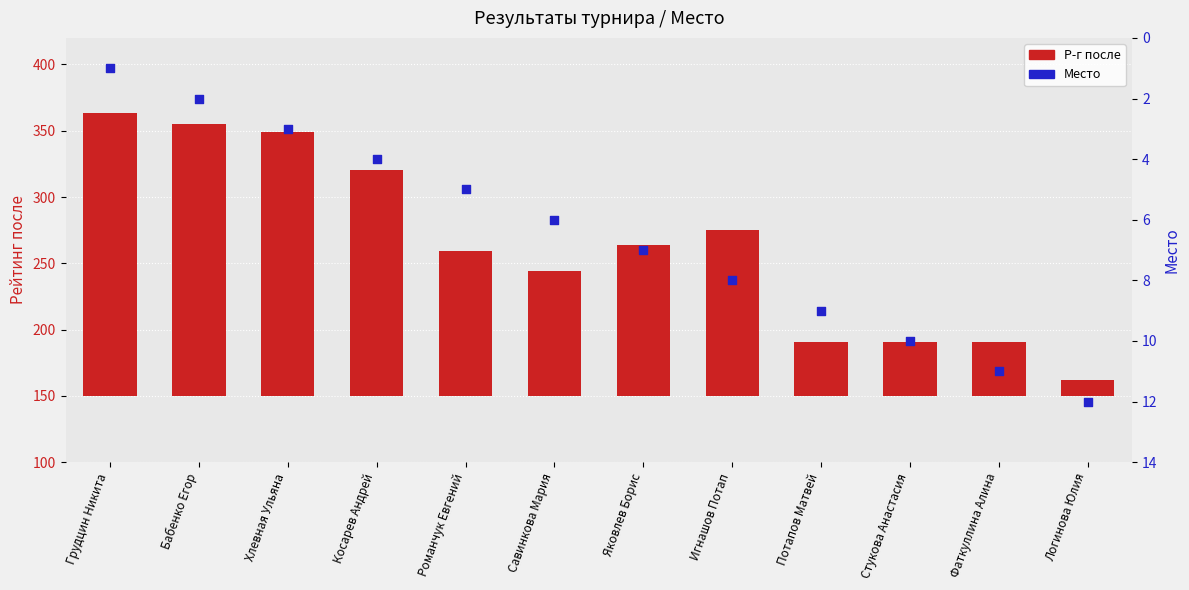

What is the total value across all series at Хлевная Ульяна?

202